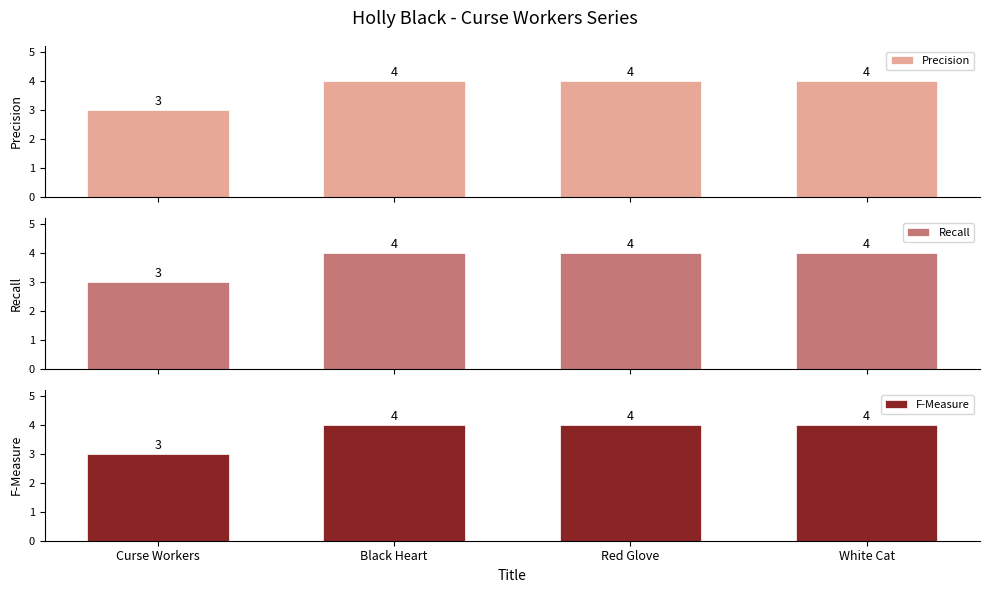

What is the minimum value for Recall?

3